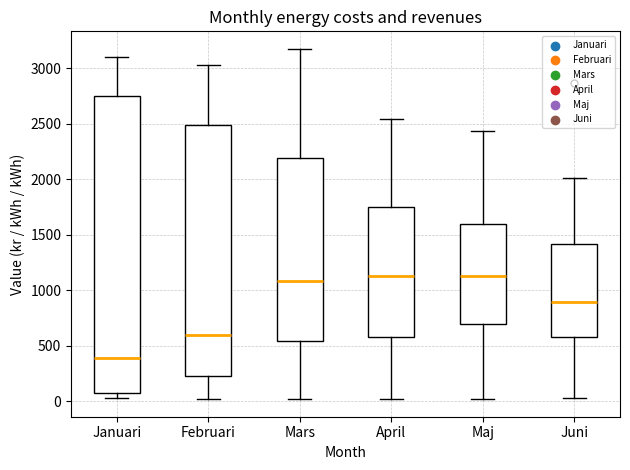

Comparing the boxes themselves (not the whiskers), which one is the tallest?

Januari